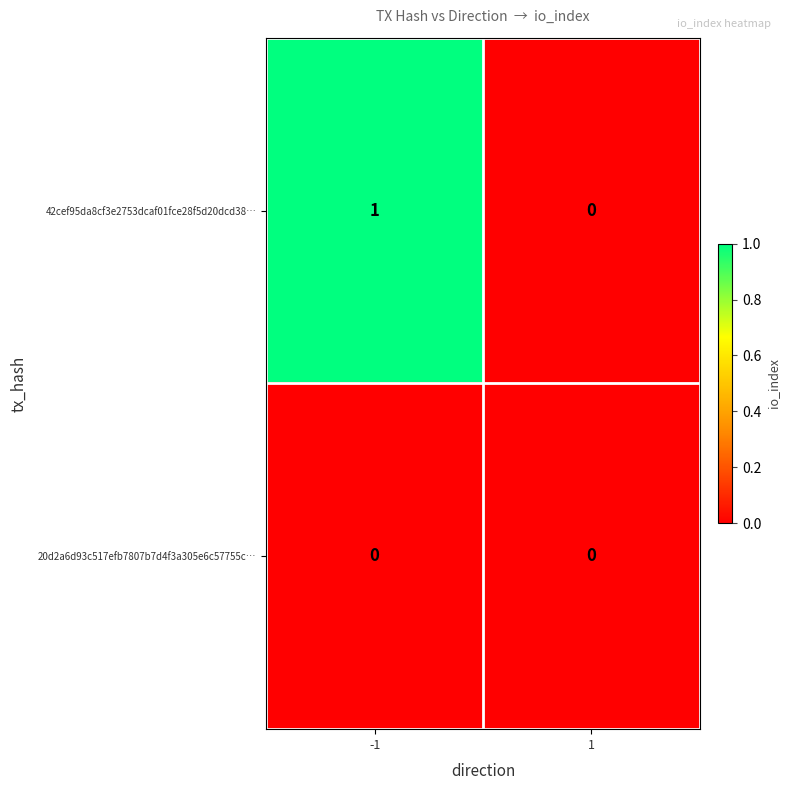

Which series has the widest spread of values?

42cef95da8cf3e2753dcaf01fce28f5d20dcd38…